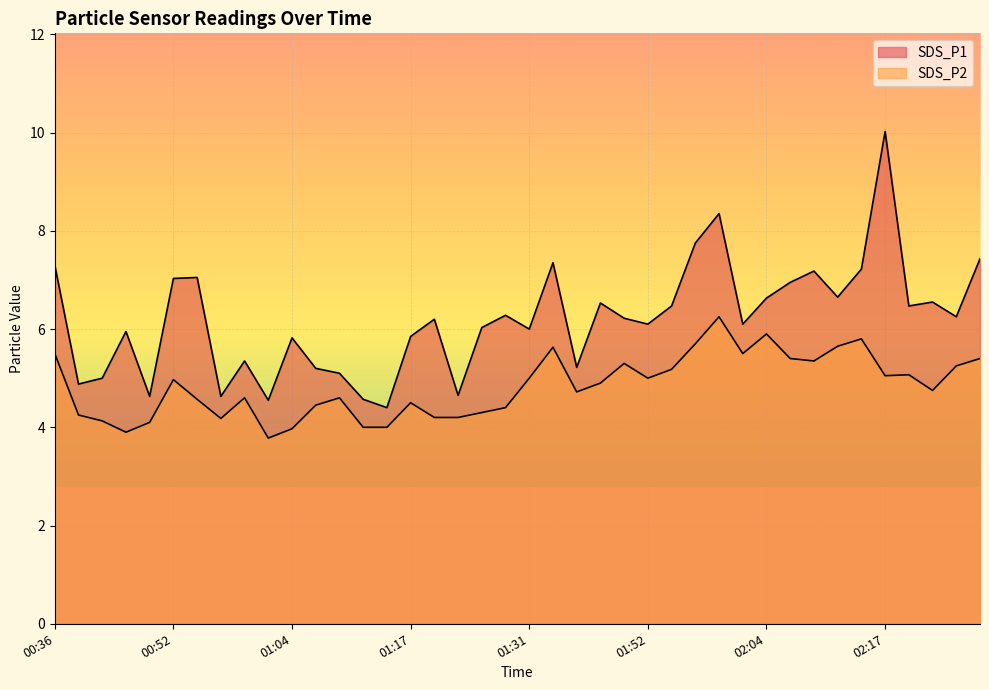

Where is SDS_P2 nearest to the value 5?

01:31